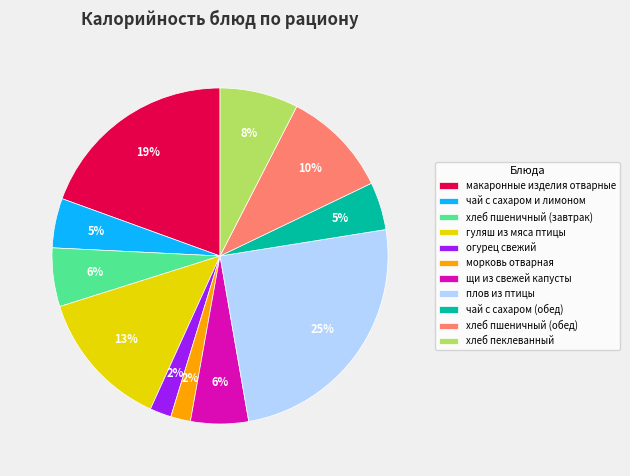

How many slices are in this pie chart?

11